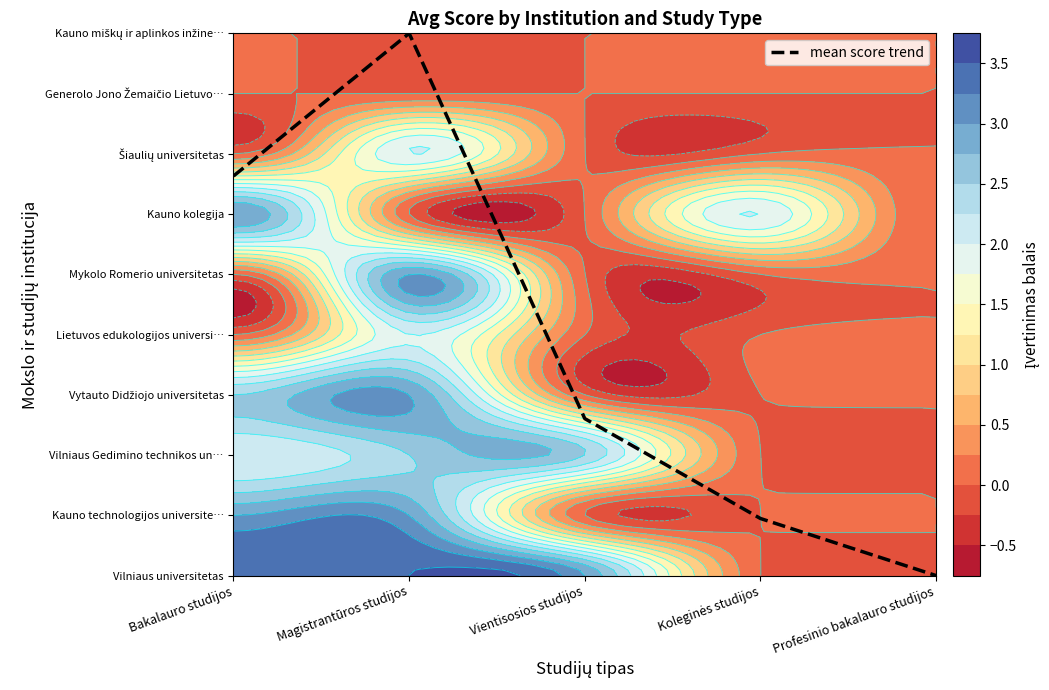

True or false: the data shows 6.6 at Bakalauro studijos.

True